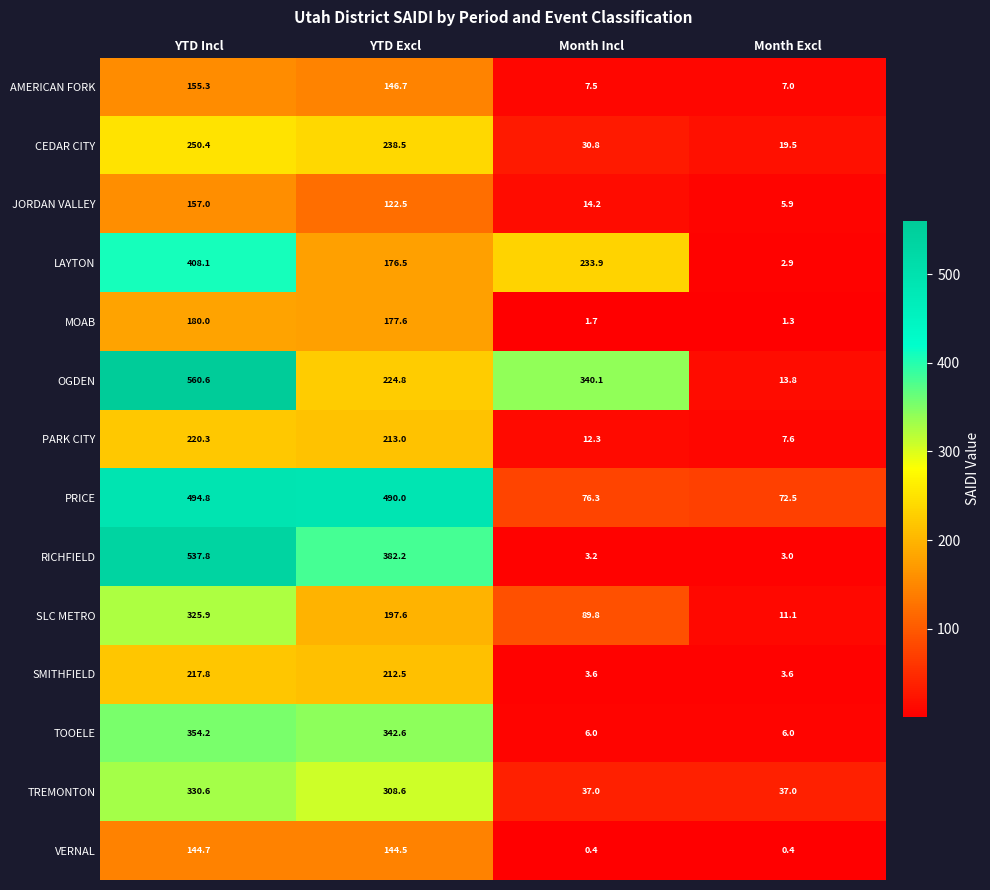

What is the difference between the TOOELE values at Month Incl and YTD Excl?

336.6